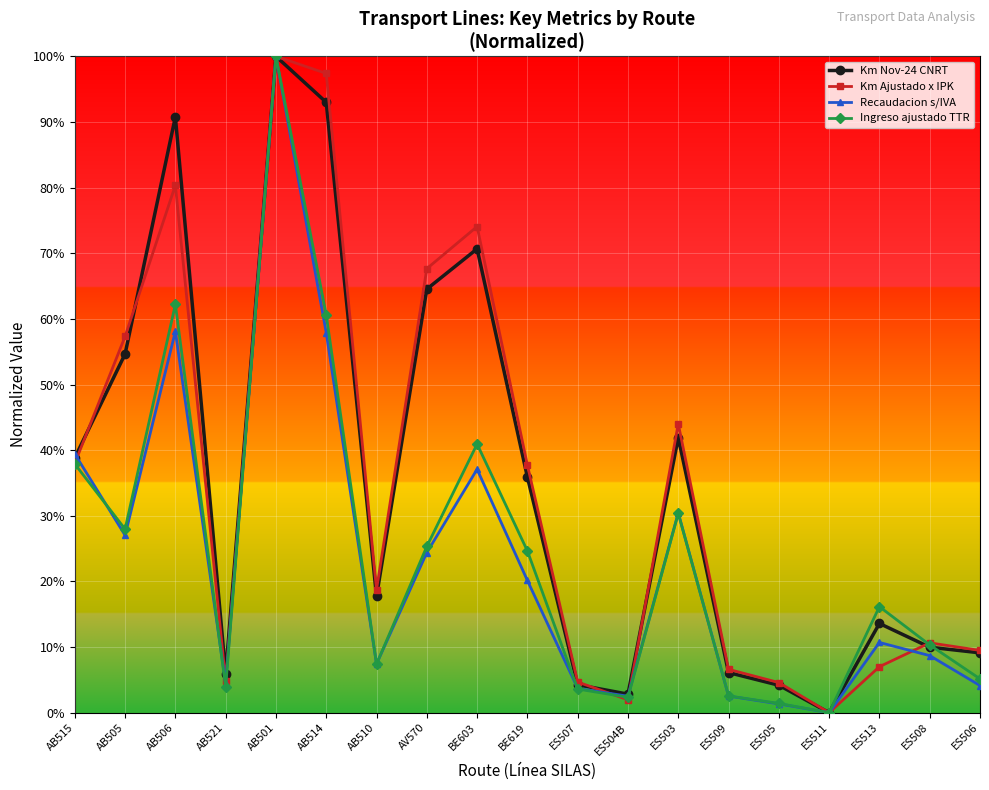

What are all the series names shown in the legend?

Km Nov-24 CNRT, Km Ajustado x IPK, Recaudacion s/IVA, Ingreso ajustado TTR